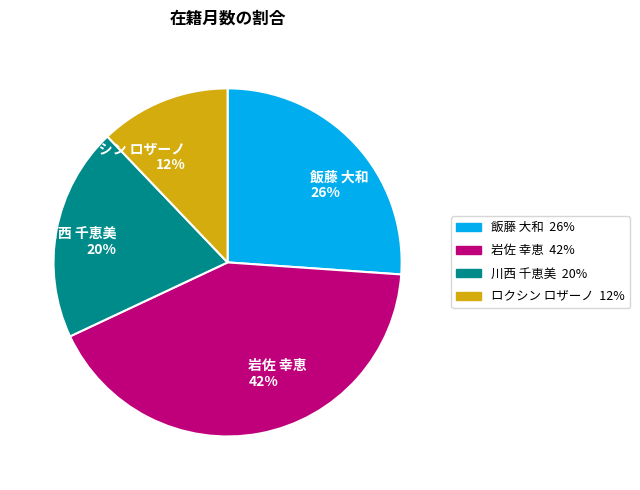

True or false: 川西 千恵美 accounts for 20% of the total.

True